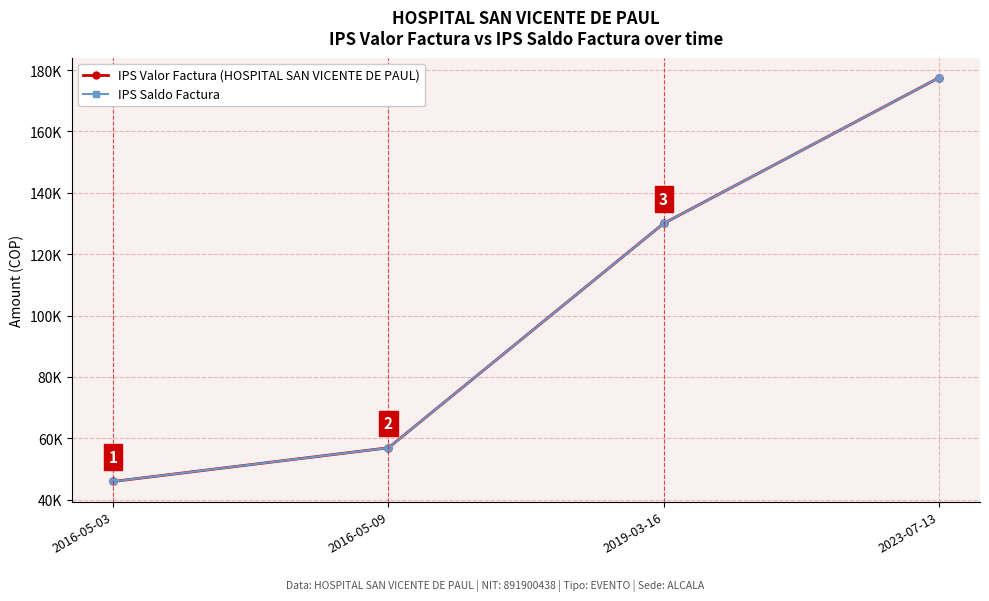

Reading left to right, list all the values displayed in this chart.

IPS Valor Factura (HOSPITAL SAN VICENTE DE PAUL): 45920	56900	130000	177450
IPS Saldo Factura: 45920	56900	130000	177450